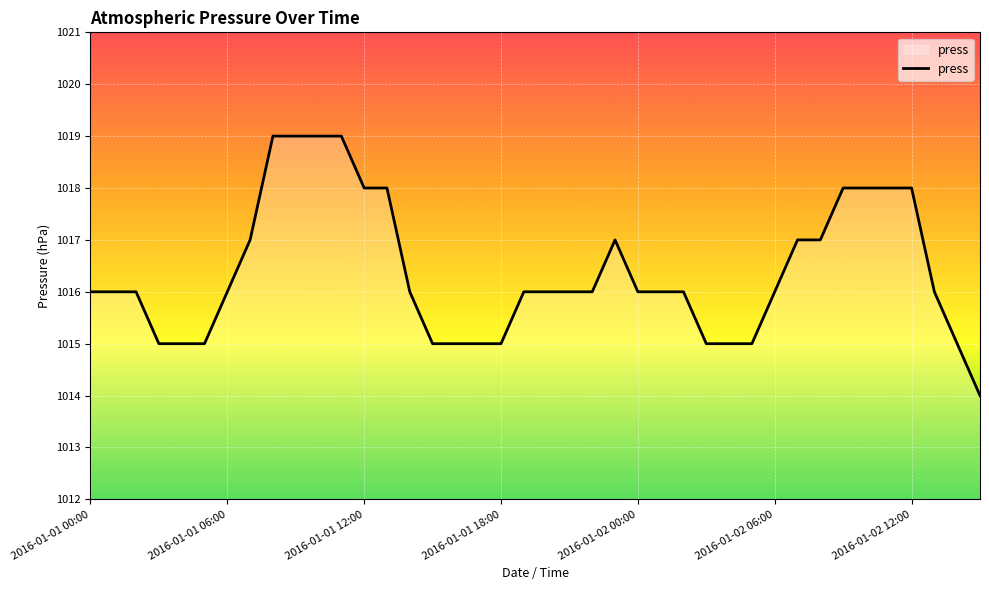

What is the greatest value displayed?

1019